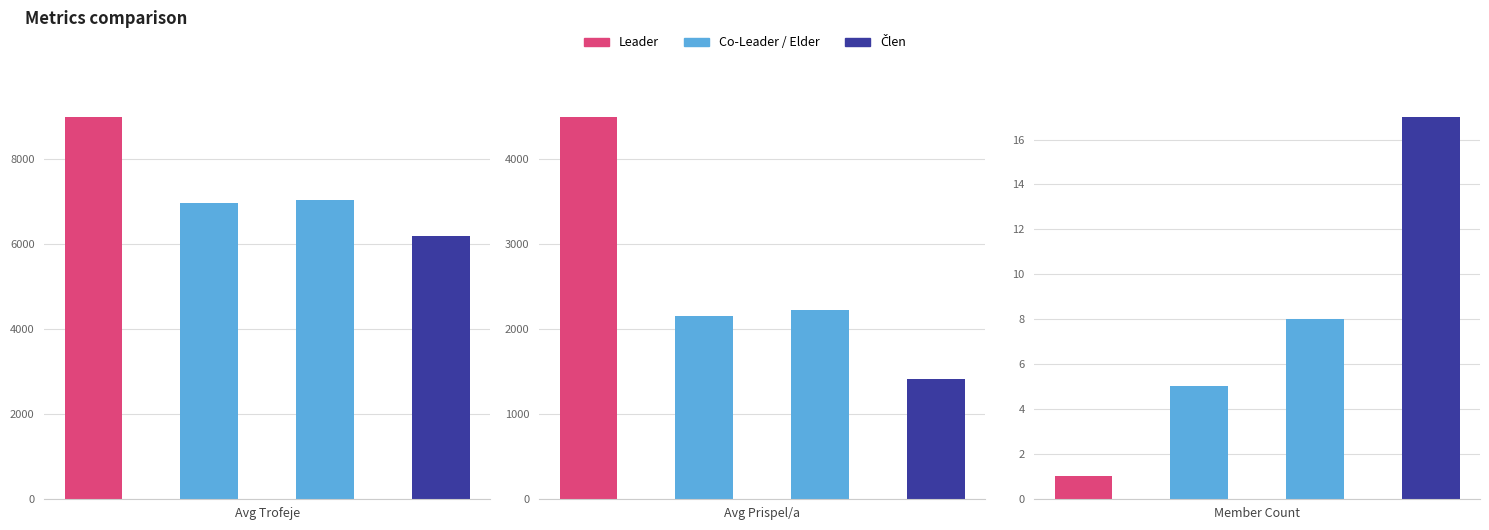

Are the bars horizontal?

No